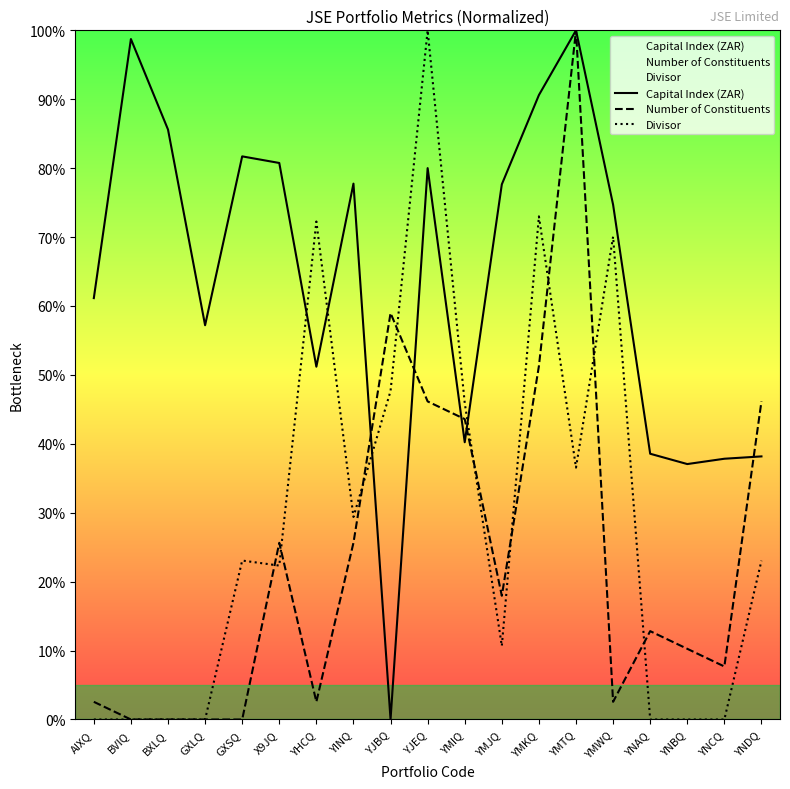

In Number of Constituents, how many points are lower than both neighbors (excluding endpoints)?

4